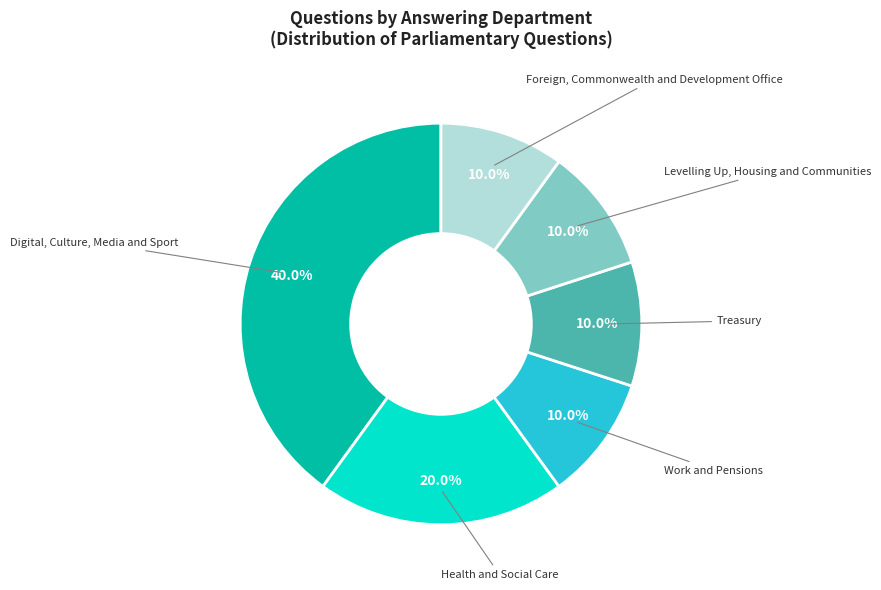

How many slices are in this pie chart?

6